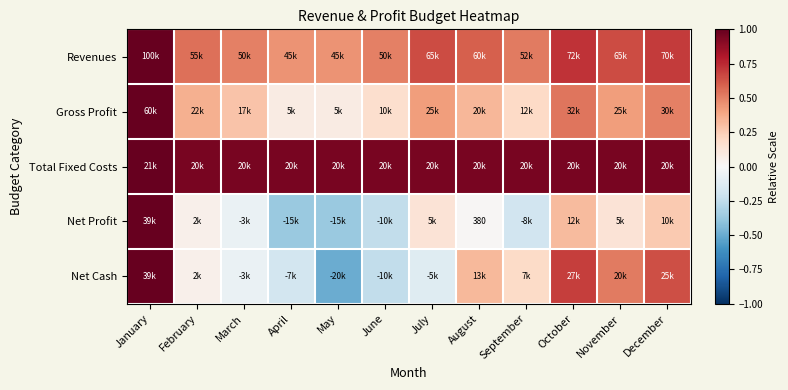

What is the difference between the maximum and second lowest values in the Revenues series?

0.6